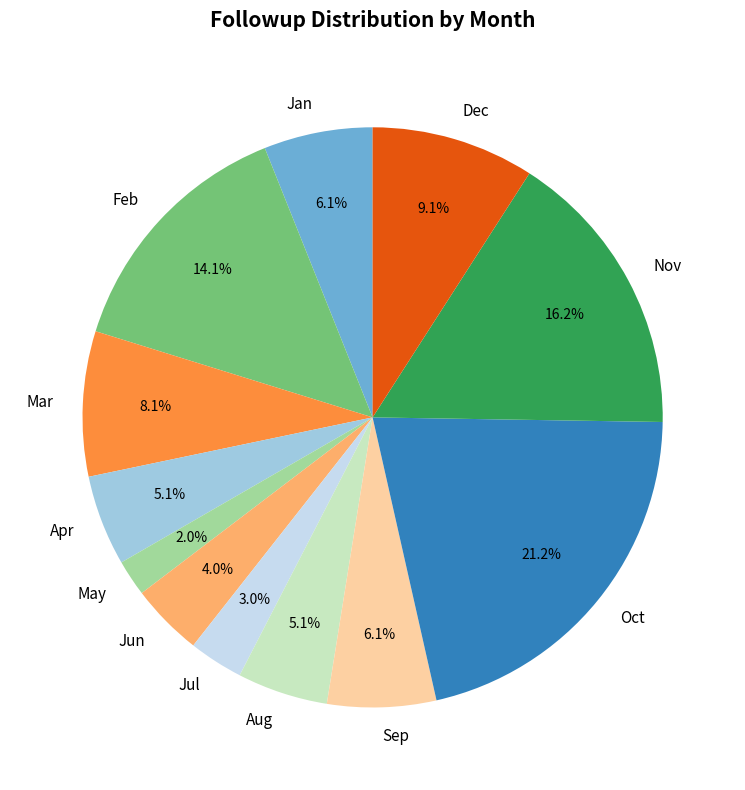

Which category has the smallest portion of the pie?

May